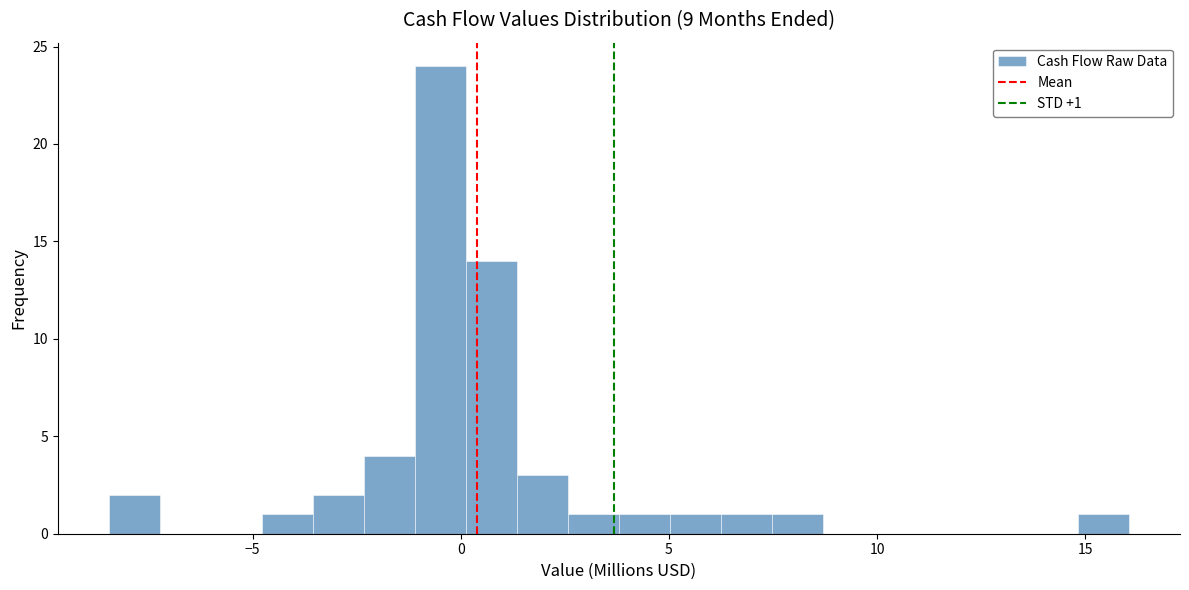

Around what value on the x-axis is the tallest bar? Give the approximate position of its centre, as read against the axis.

-0.5